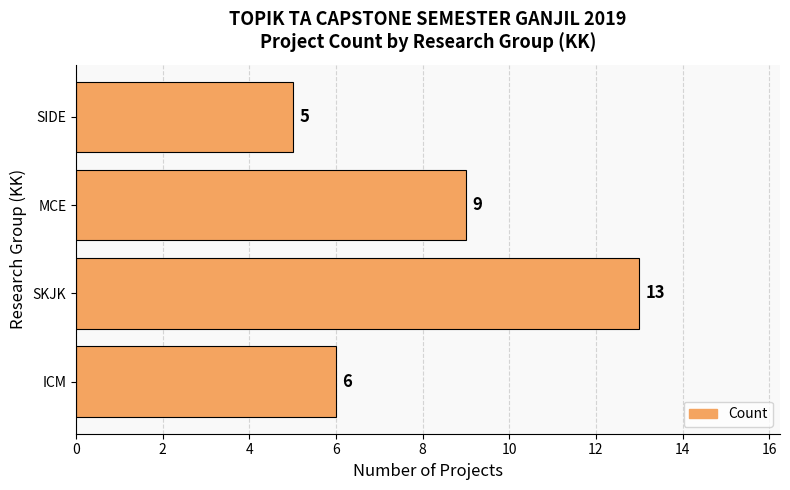

Which has a higher value, MCE or SKJK?

SKJK